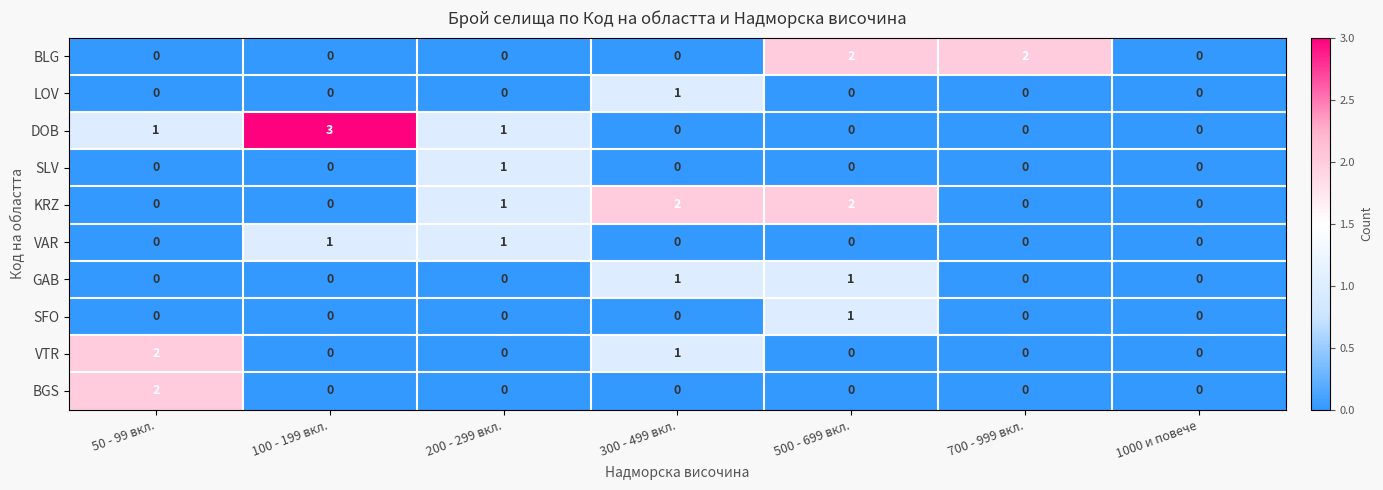

At which category is the sum across all series the highest?

500 - 699 вкл.